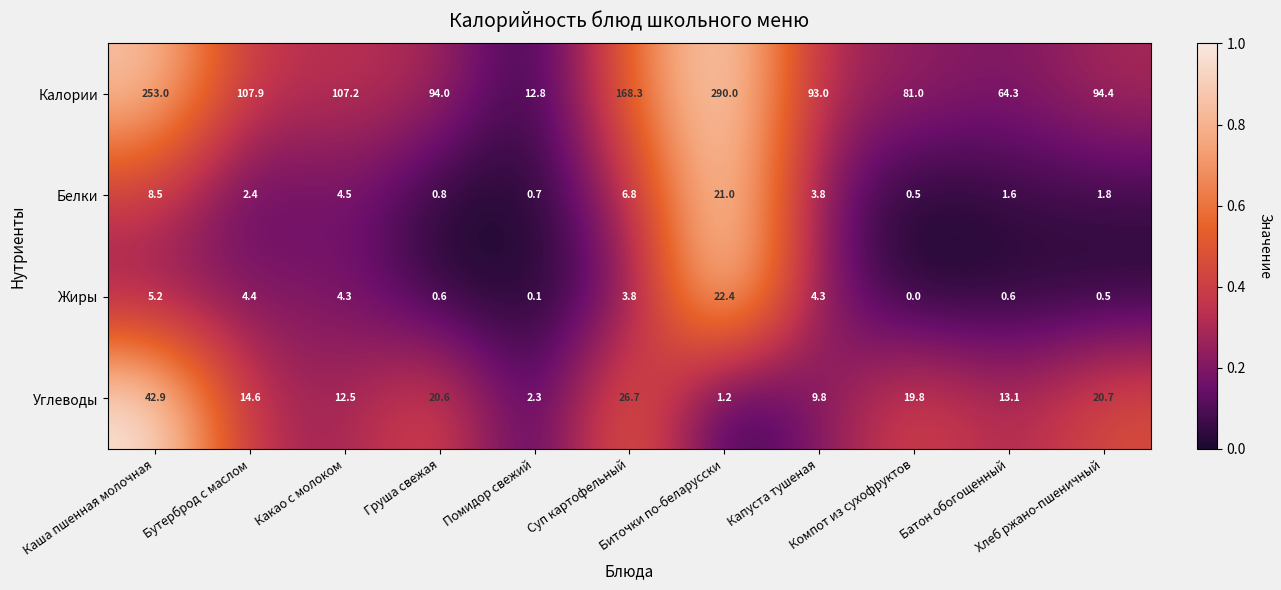

Which label corresponds to the largest value in the chart?

Биточки по-беларусски